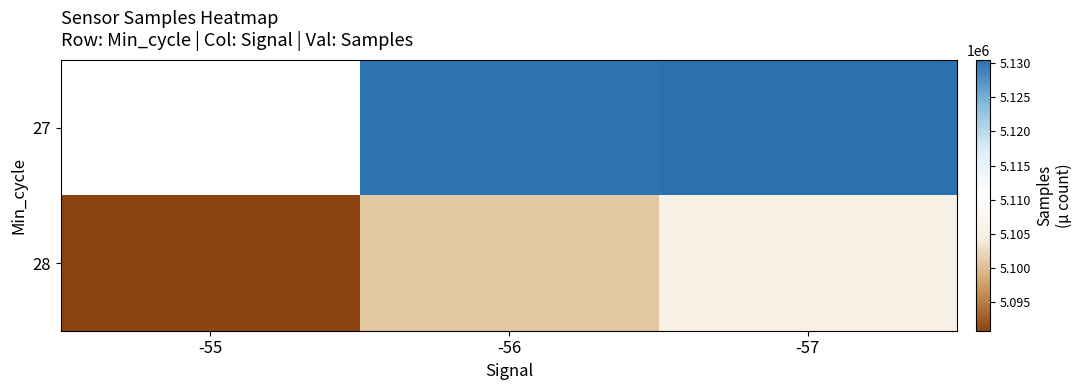

What is the smallest value displayed?

5090857.0